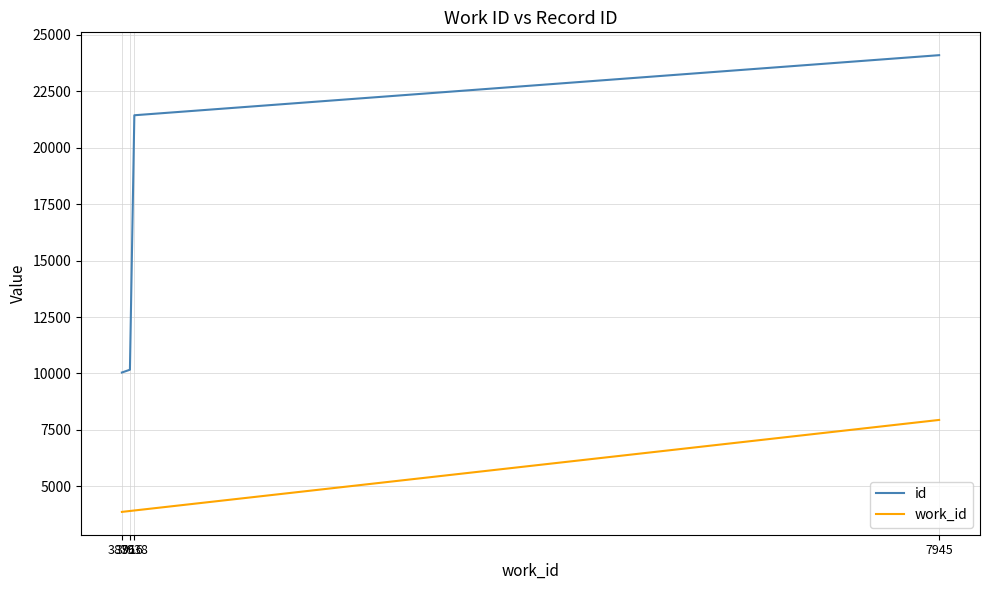

At which category is the sum across all series the highest?

7945